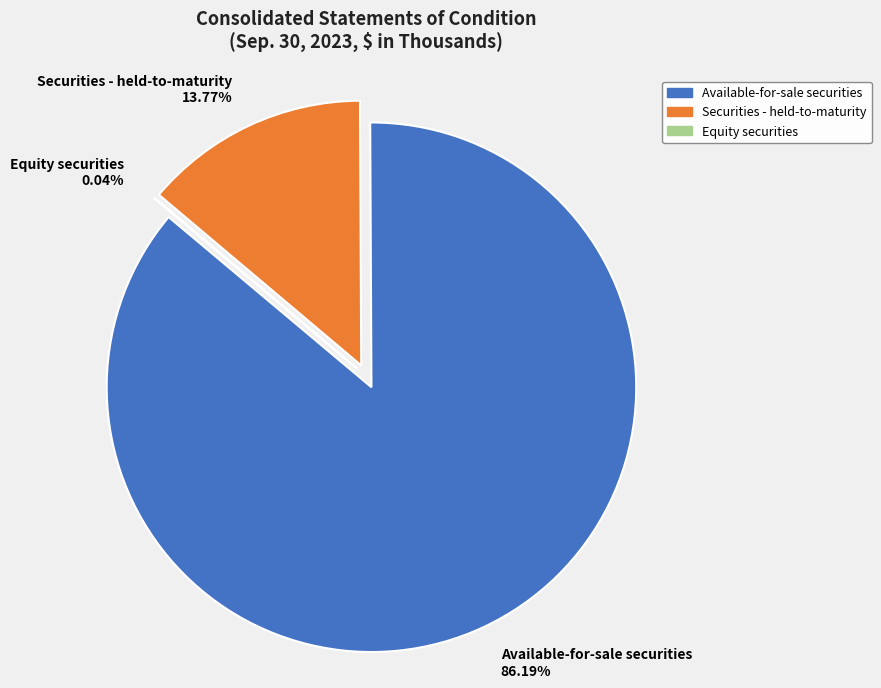

To the nearest percent, what percentage of the pie is Available-for-sale securities?

86%